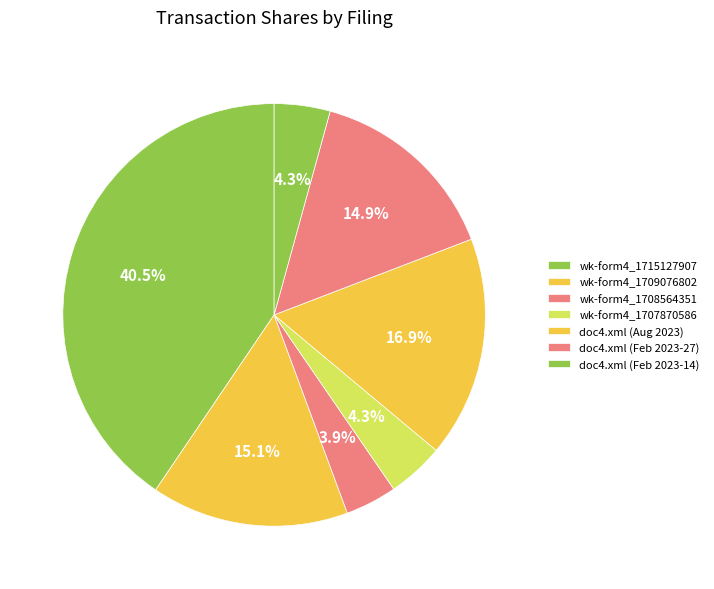

How many segments does this pie chart have?

7